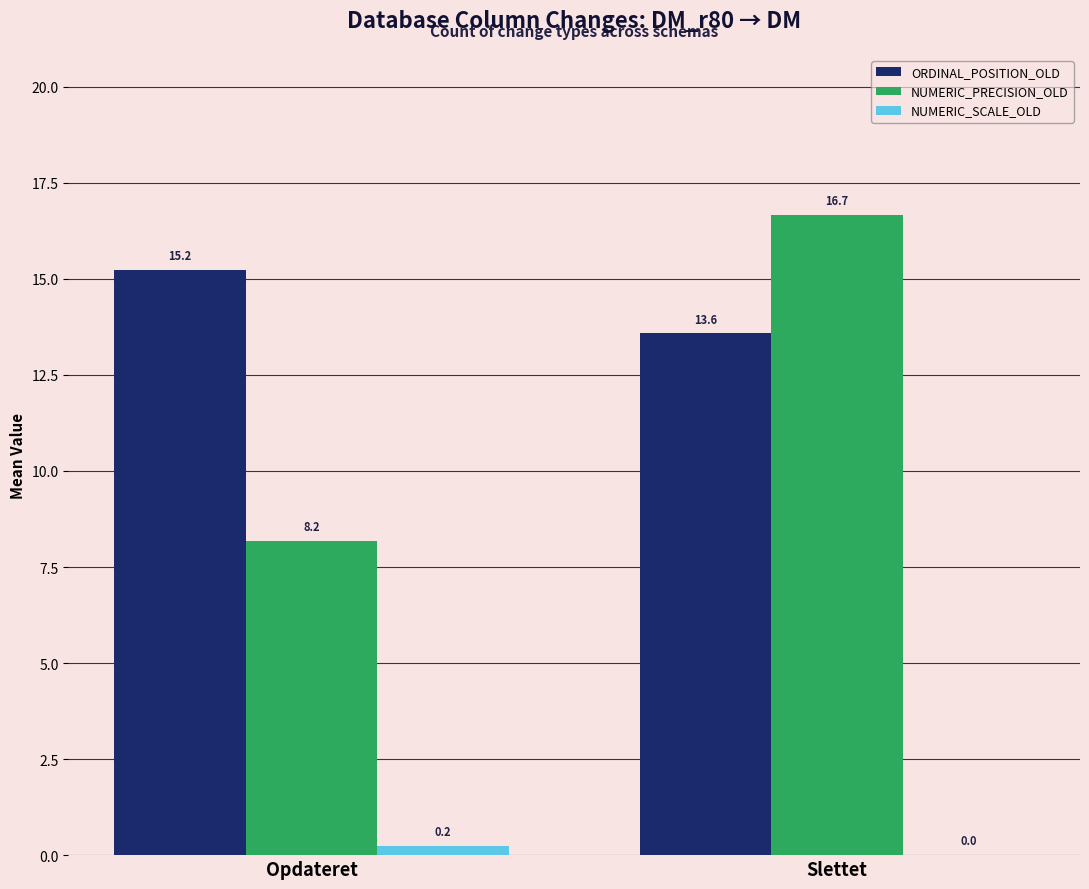

Is the value of NUMERIC_SCALE_OLD at Opdateret greater than the value of NUMERIC_PRECISION_OLD at Opdateret?

No